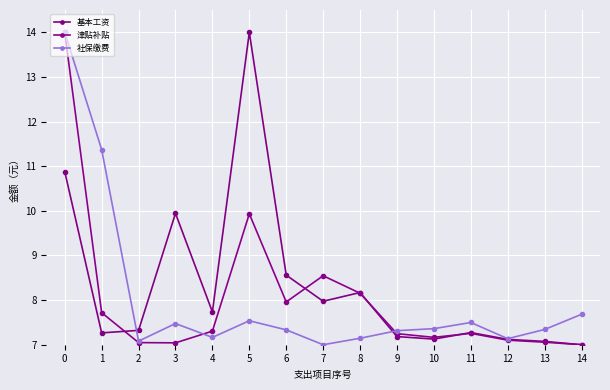

True or false: 社保缴费 has more than 0 interior local peaks.

True